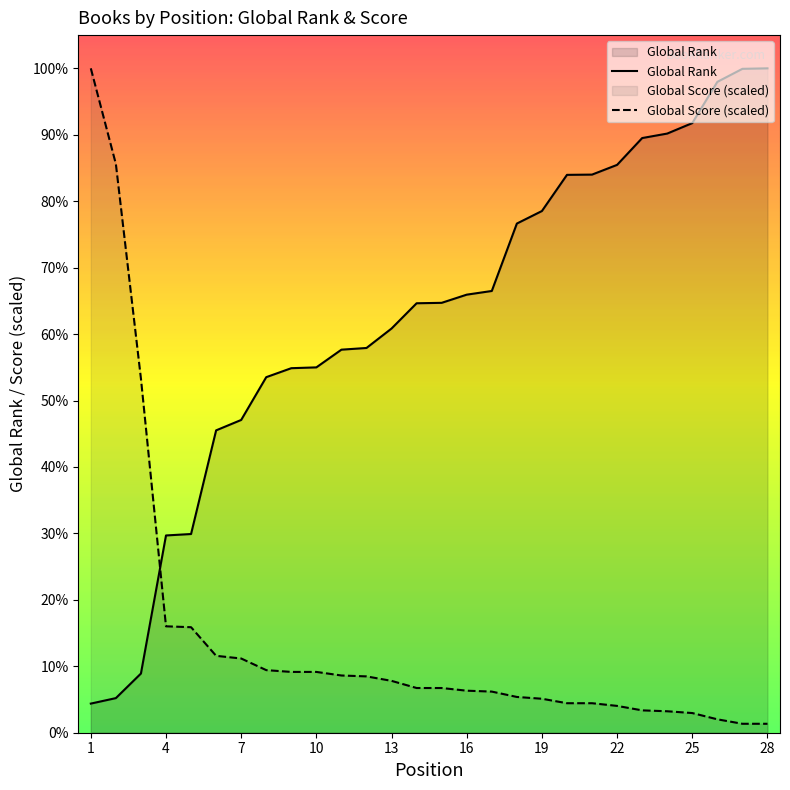

True or false: Global Score (scaled) has more than 1 points higher than both neighbors.

False